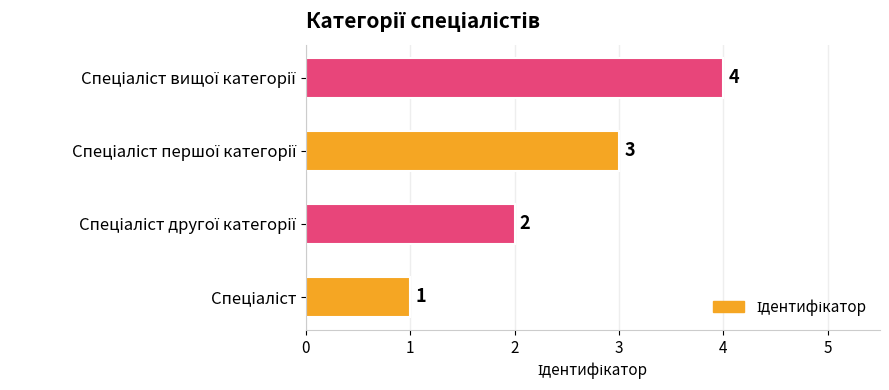

What is the maximum value shown in the chart?

4